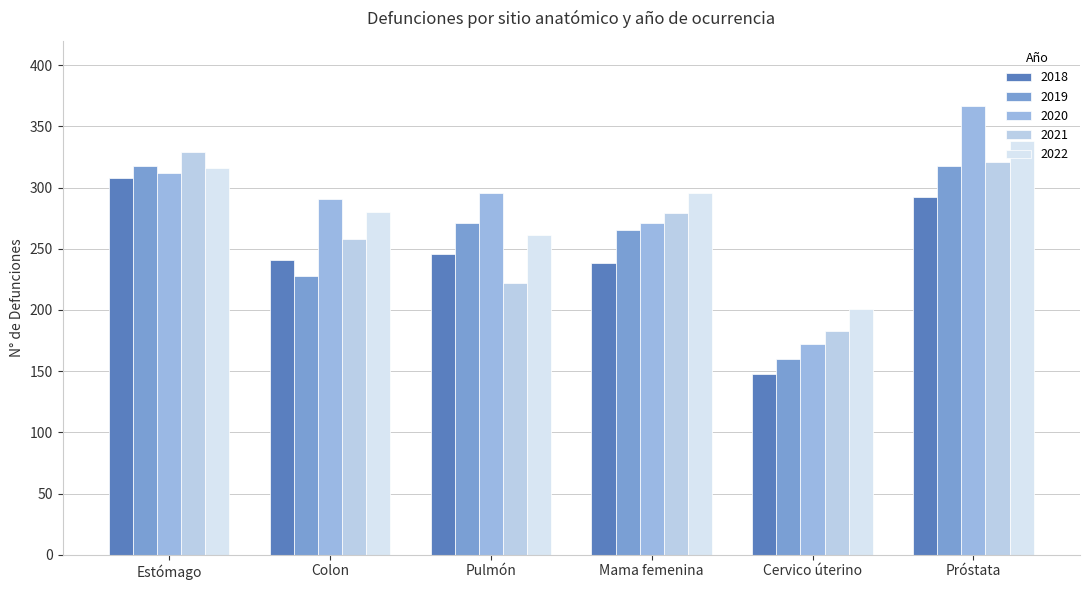

How many series are shown in this chart?

5